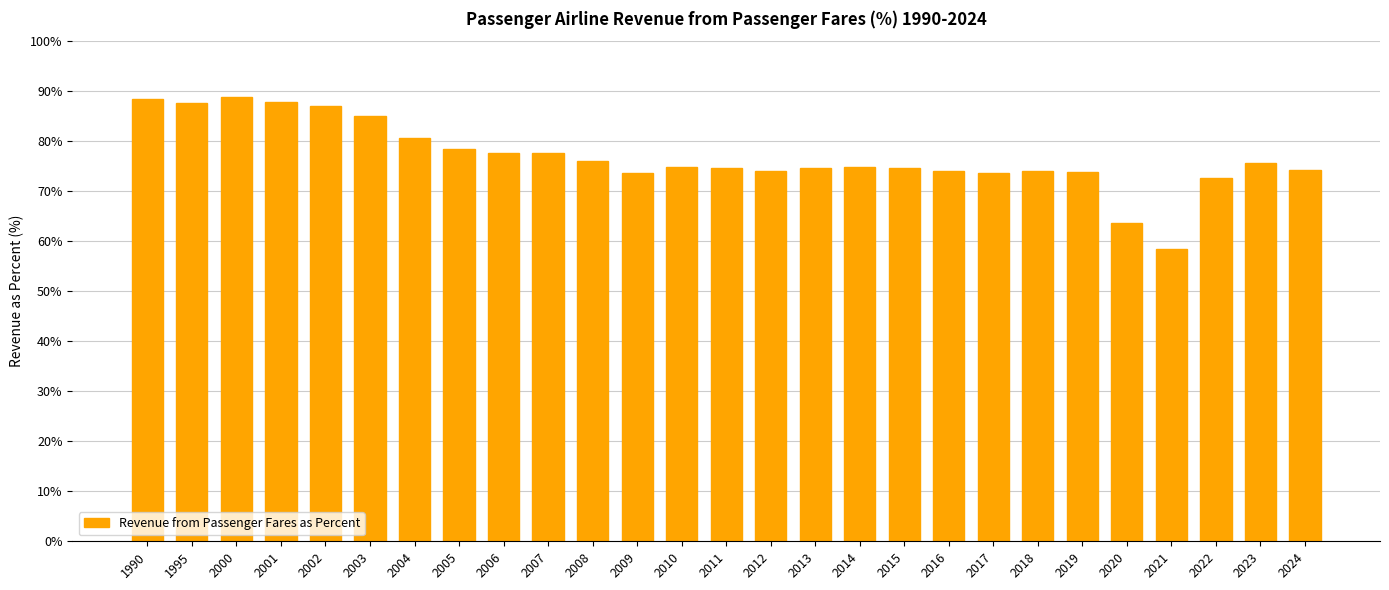

Count the number of data series in this chart.

1